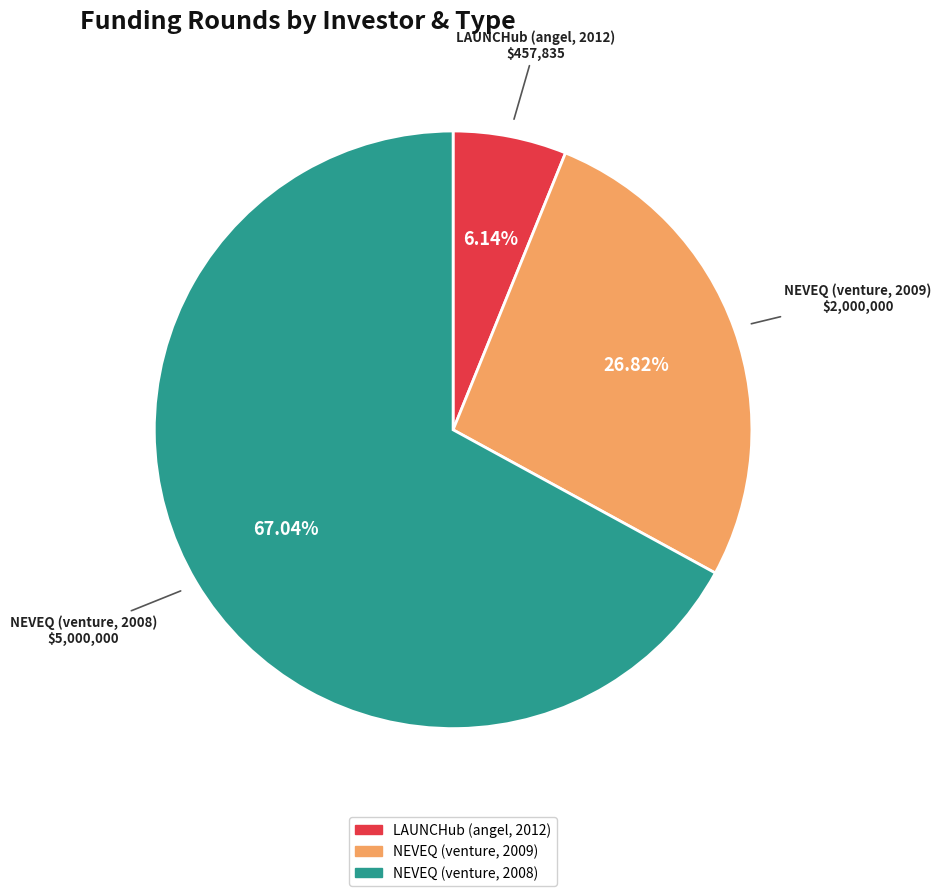

How much of the chart is everything except NEVEQ (venture, 2009)?

73.2%